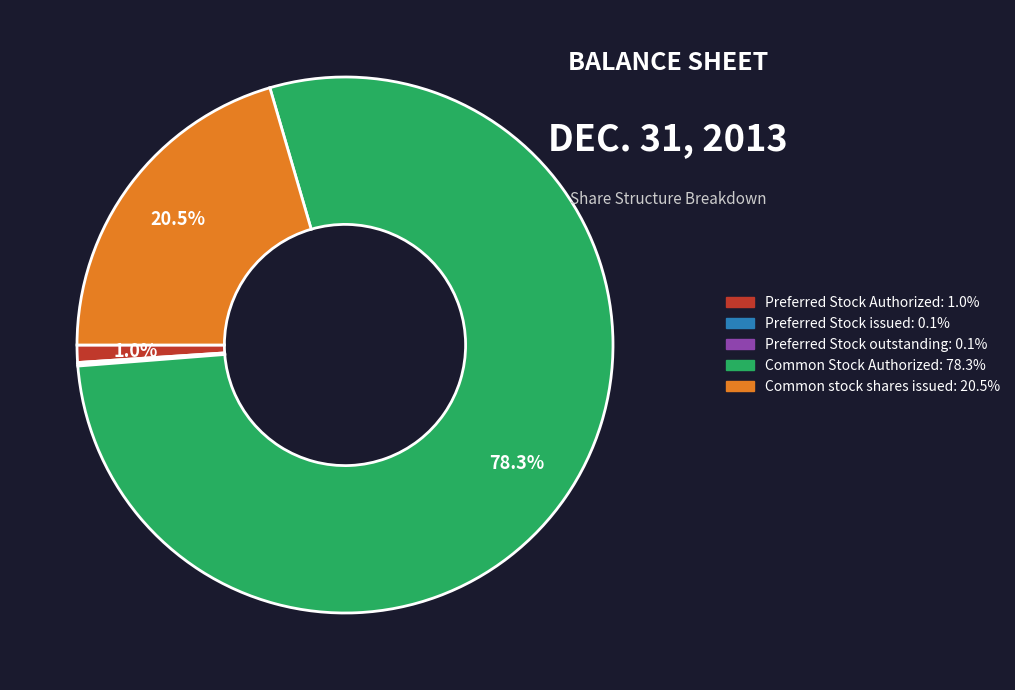

Is there a majority slice in this chart?

Yes